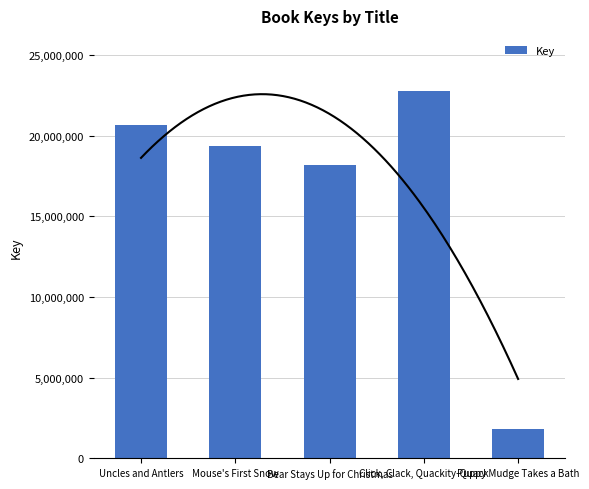

Which label corresponds to the largest value in the chart?

Click, Clack, Quackity-Quack